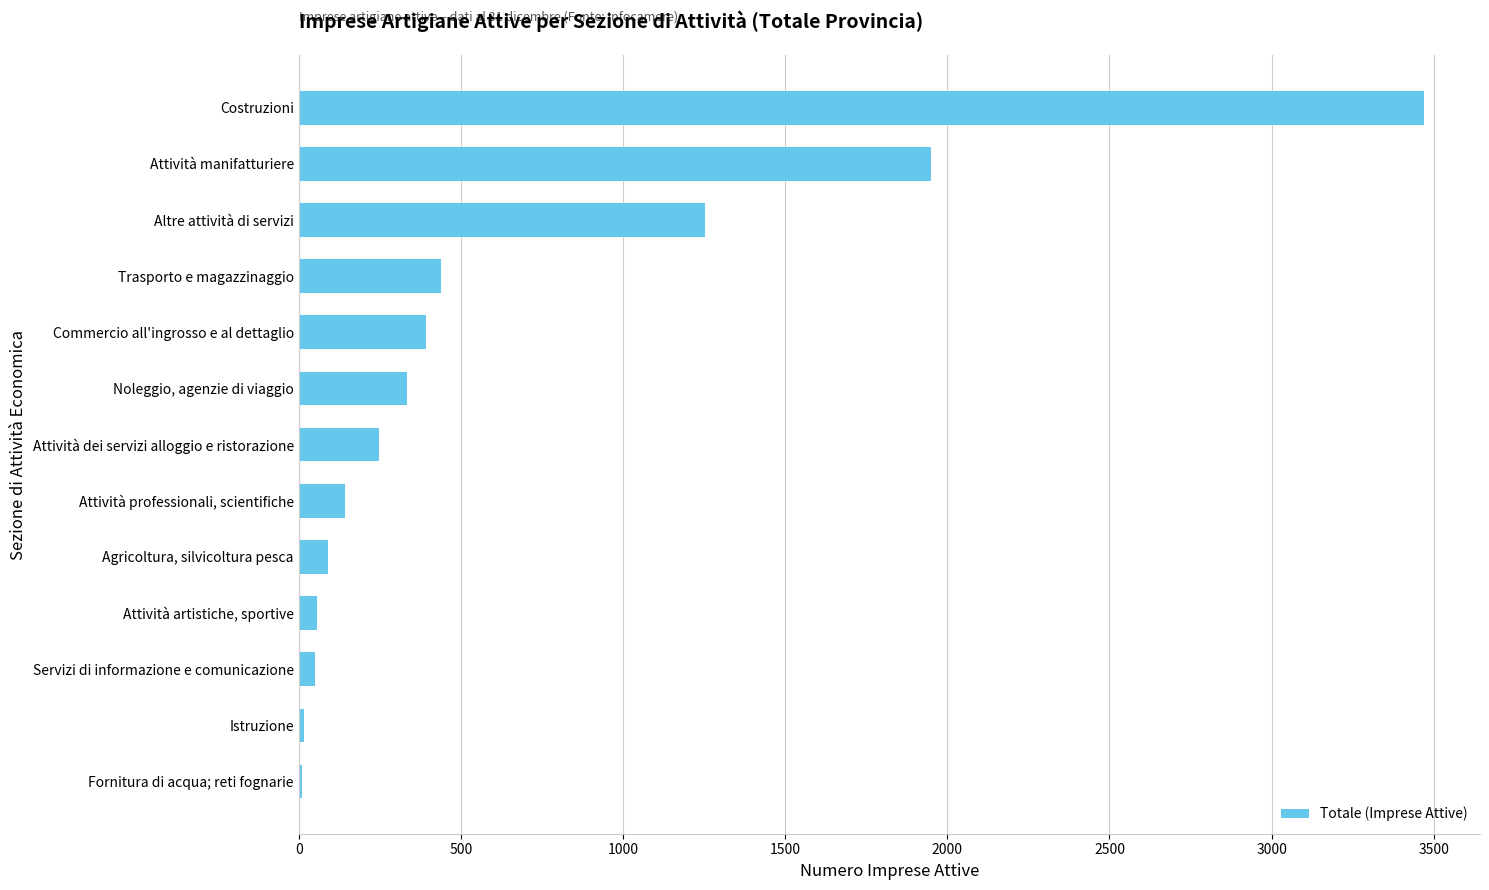

Between Servizi di informazione e comunicazione and Attività manifatturiere, which is larger?

Attività manifatturiere